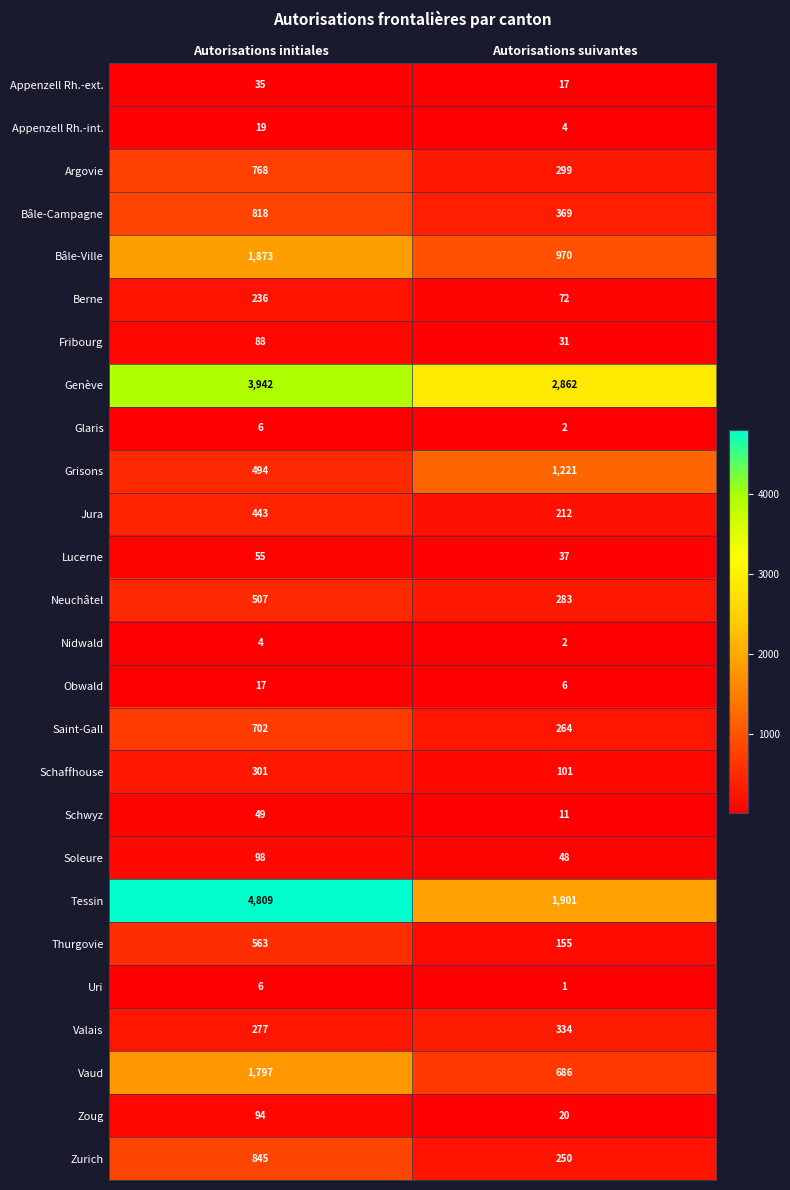

Between Autorisations initiales and Autorisations suivantes, which series saw the biggest shift?

Tessin